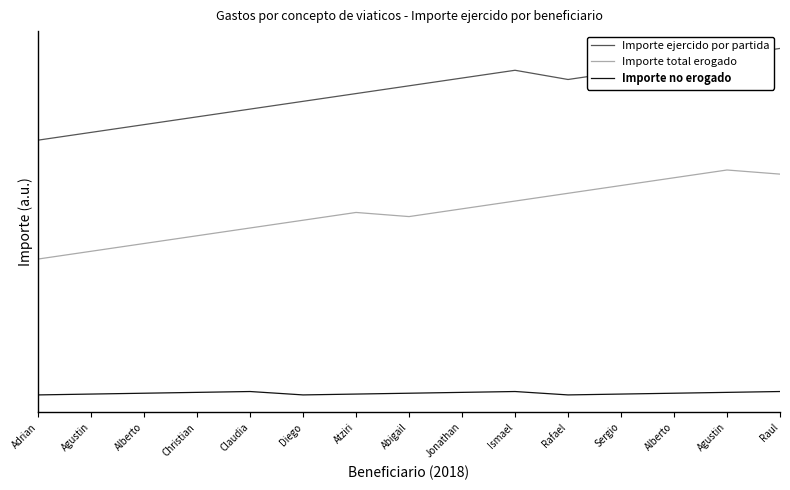

Does the chart have visible grid lines?

No